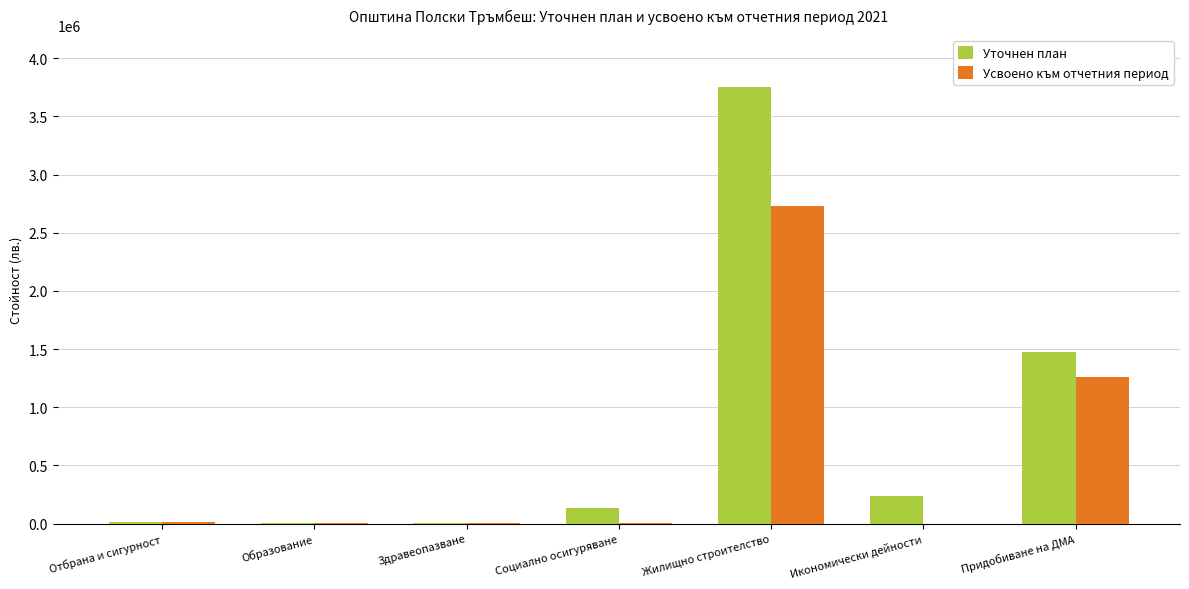

Is it true that Усвоено към отчетния период equals 12672 at Отбрана и сигурност?

True